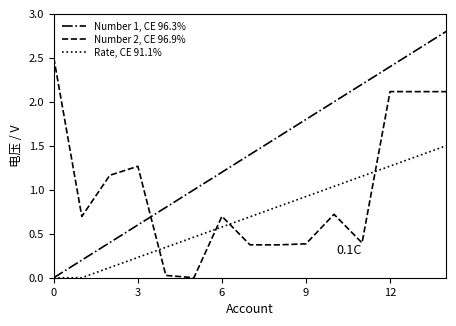

Which series has the largest range (max minus min)?

Number 1, CE 96.3%